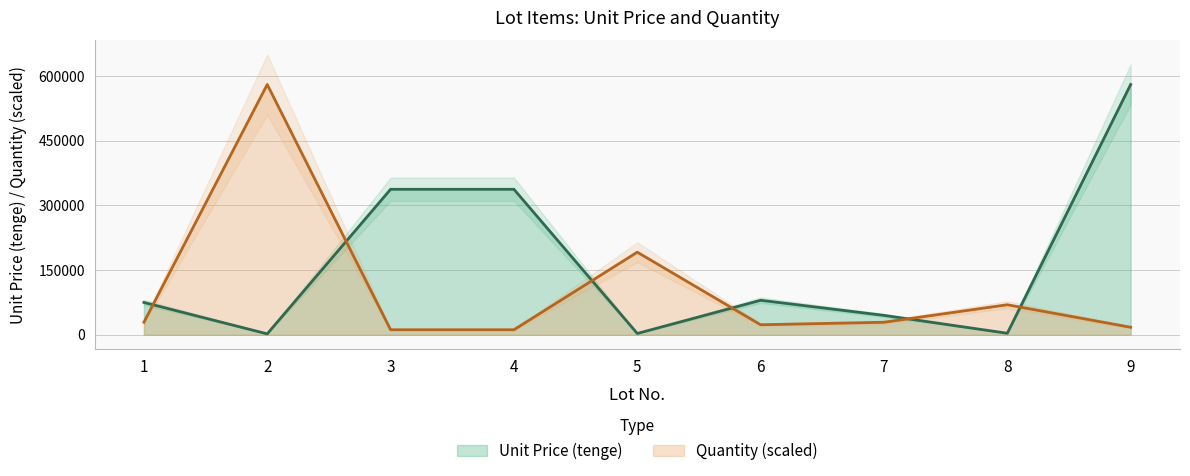

The Unit Price (tenge) series shows 116396 at 1. True or false?

False